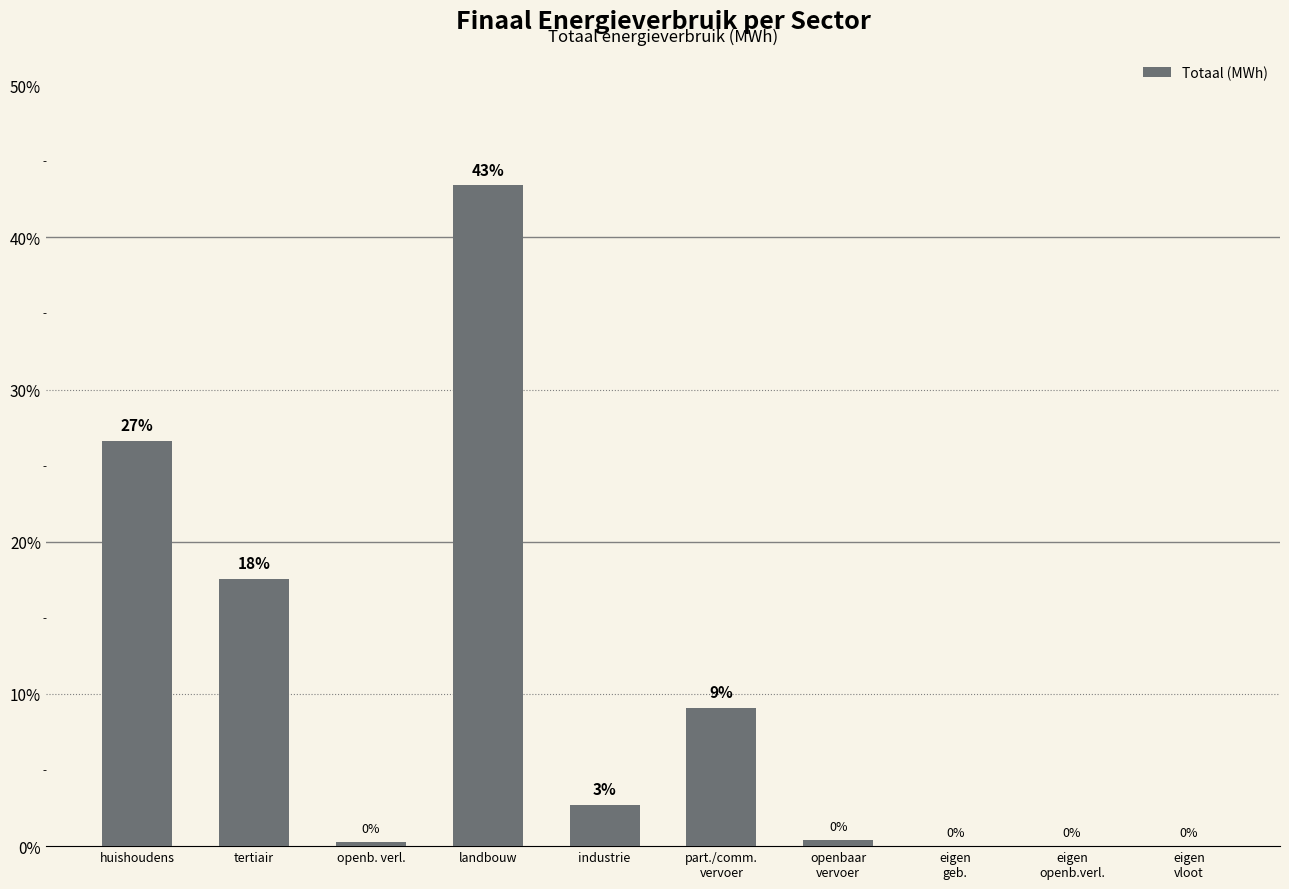

Where does the data first go above 2?

huishoudens